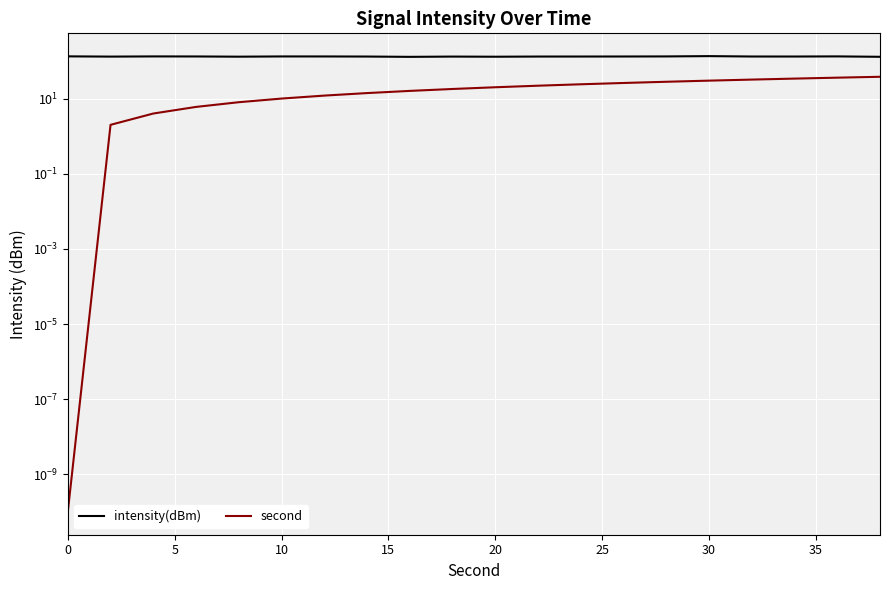

True or false: second has more than 2 interior local peaks.

False